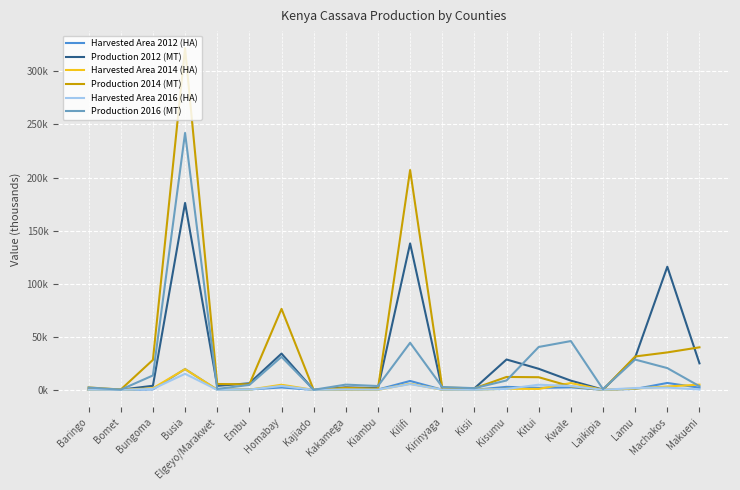

What is the total value across all series at Kitui?

80.0